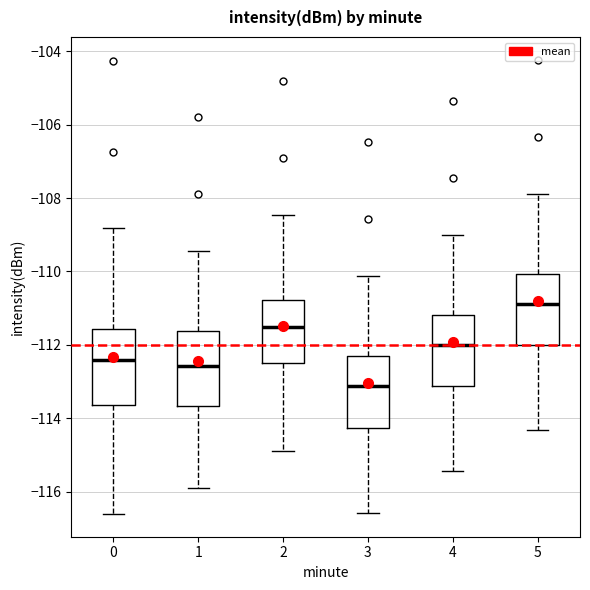

Where is the lower edge of the box at x = 0 on the y-axis? The values are not printed on the chart, so give them approximately, as read against the axis.

-113.6